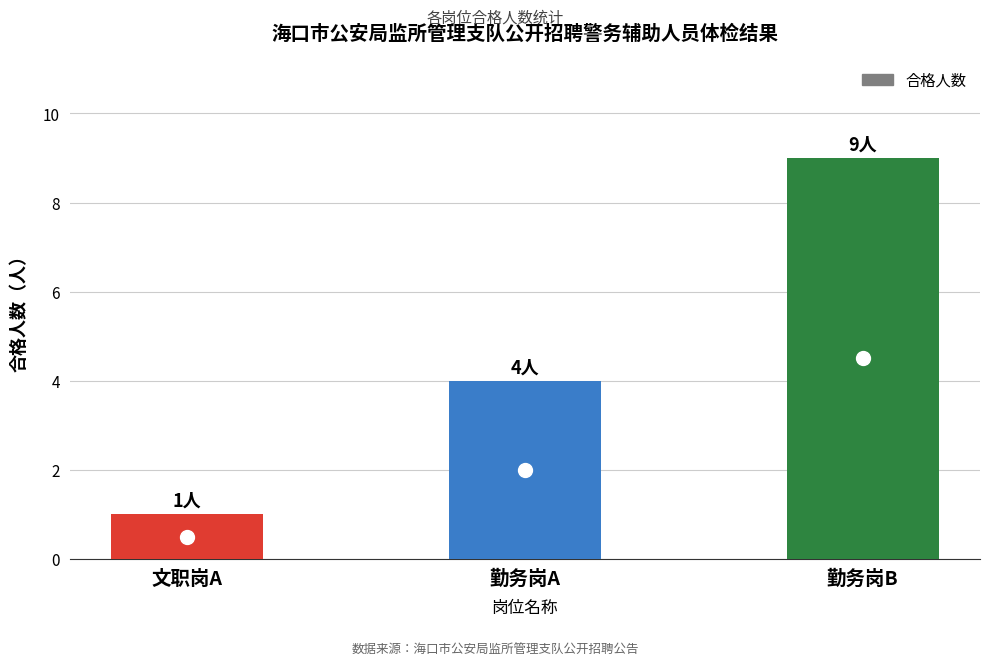

What is the value of the 2nd bar from the left?

4